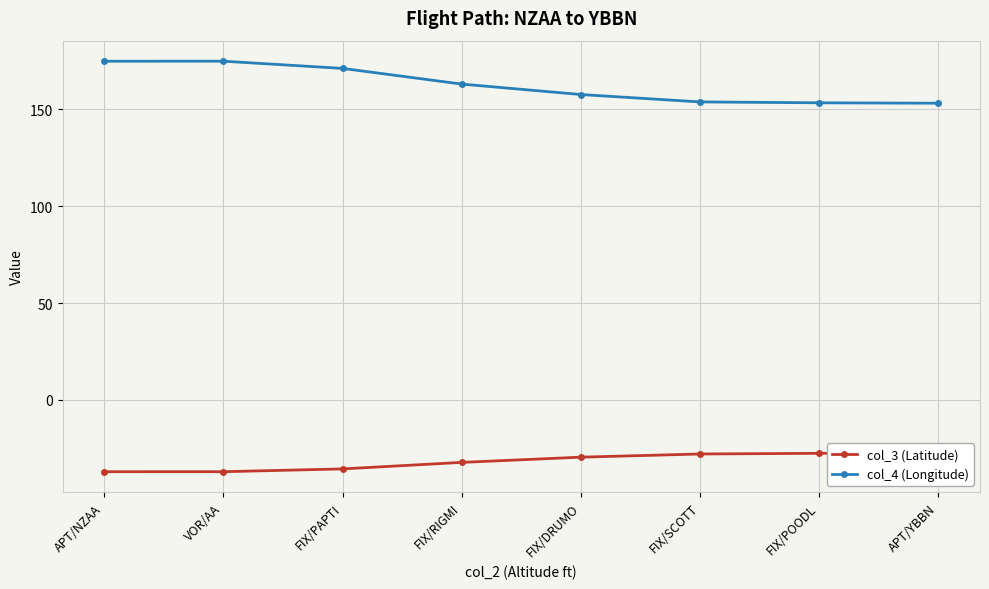

Reading left to right, extract all data points from this chart.

col_3 (Latitude): APT/NZAA=-37.0	VOR/AA=-37.0	FIX/PAPTI=-35.6	FIX/RIGMI=-32.2	FIX/DRUMO=-29.5	FIX/SCOTT=-27.9	FIX/POODL=-27.5	APT/YBBN=-27.4
col_4 (Longitude): APT/NZAA=174.8	VOR/AA=174.8	FIX/PAPTI=171.1	FIX/RIGMI=163.0	FIX/DRUMO=157.6	FIX/SCOTT=153.8	FIX/POODL=153.3	APT/YBBN=153.1